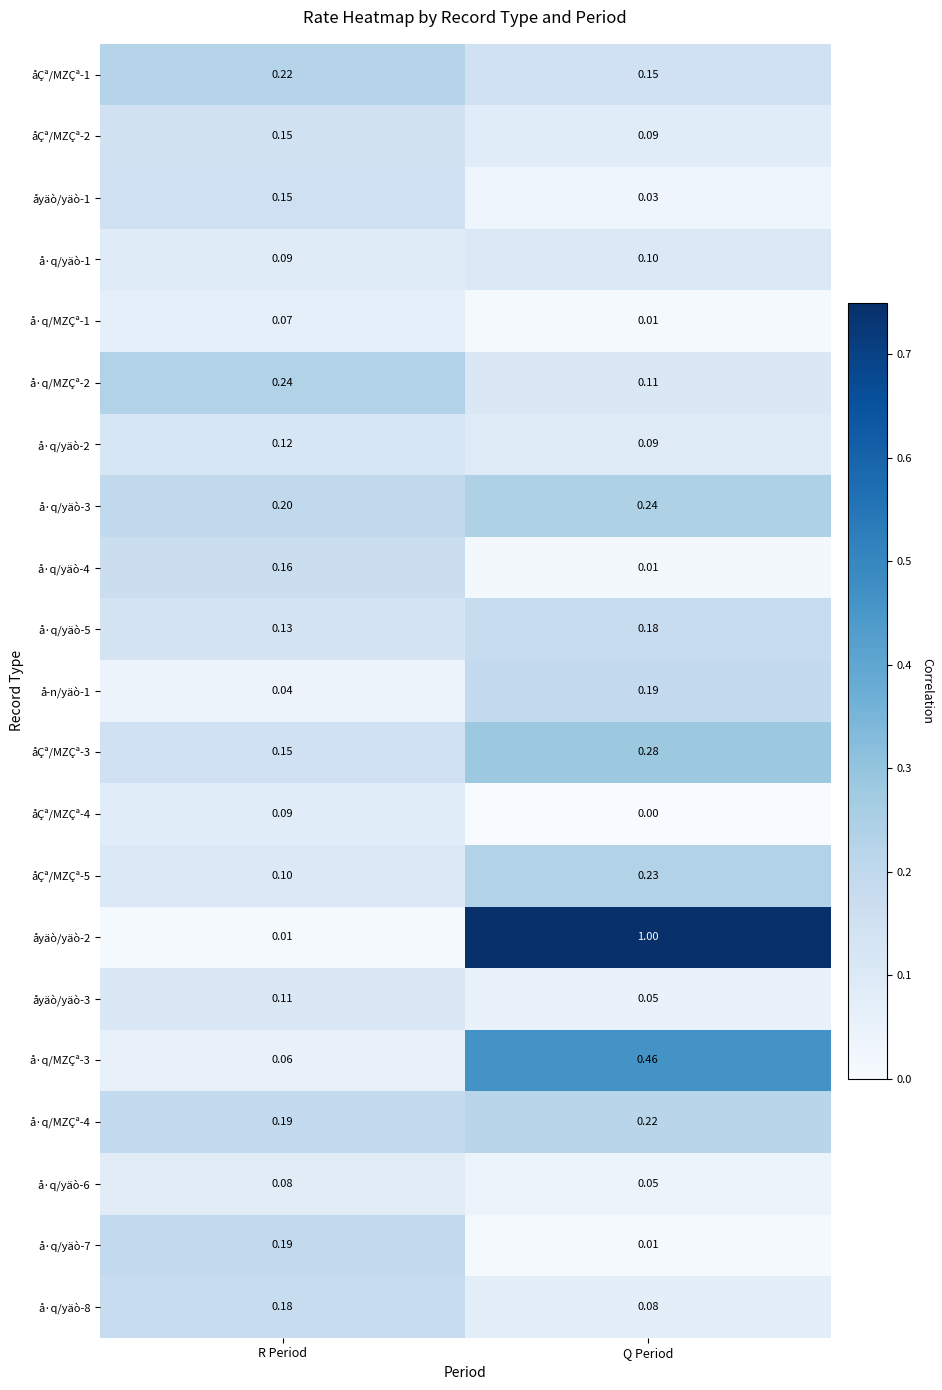

What is the spread (max minus min) of values at R Period?

0.2